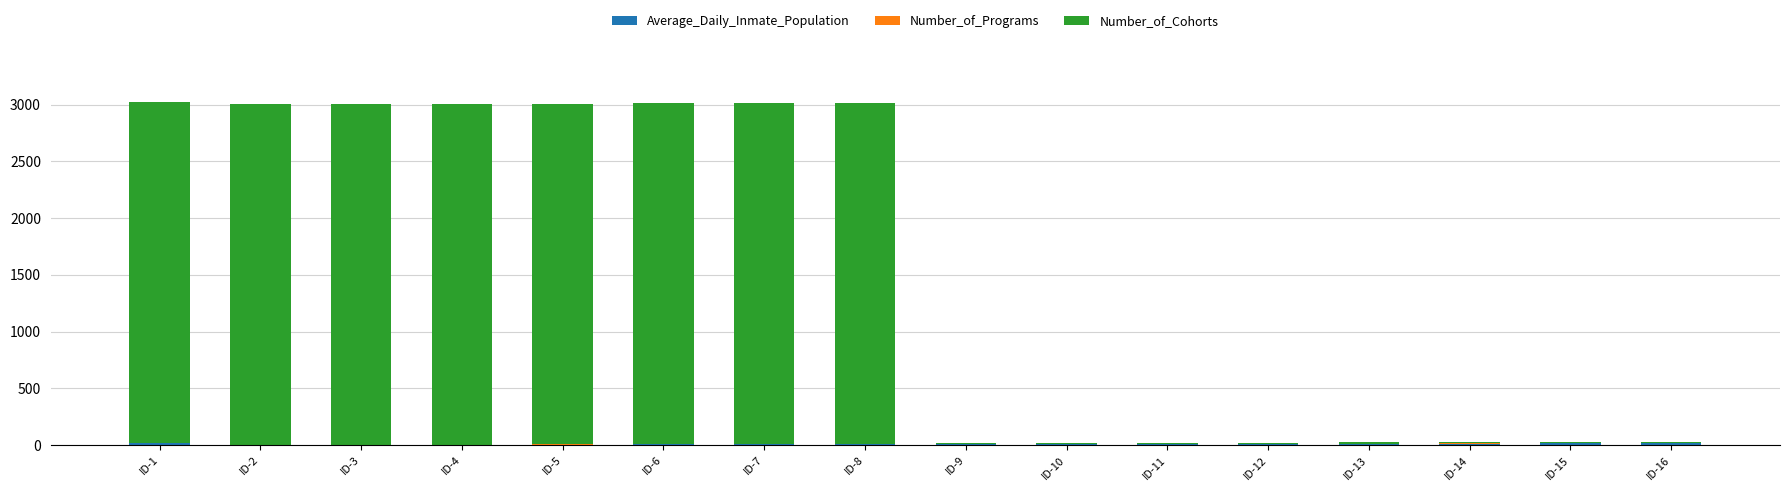

At how many categories does at least one series exceed 1052?

8